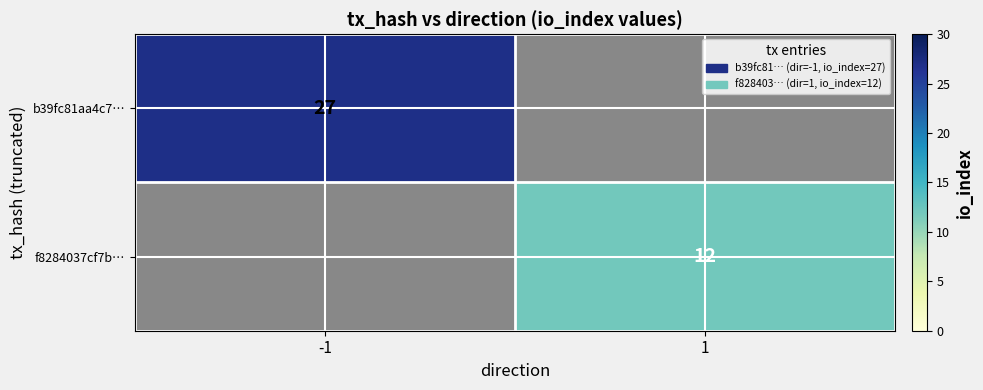

Is it true that b39fc81aa4c7… equals 27 at -1?

True